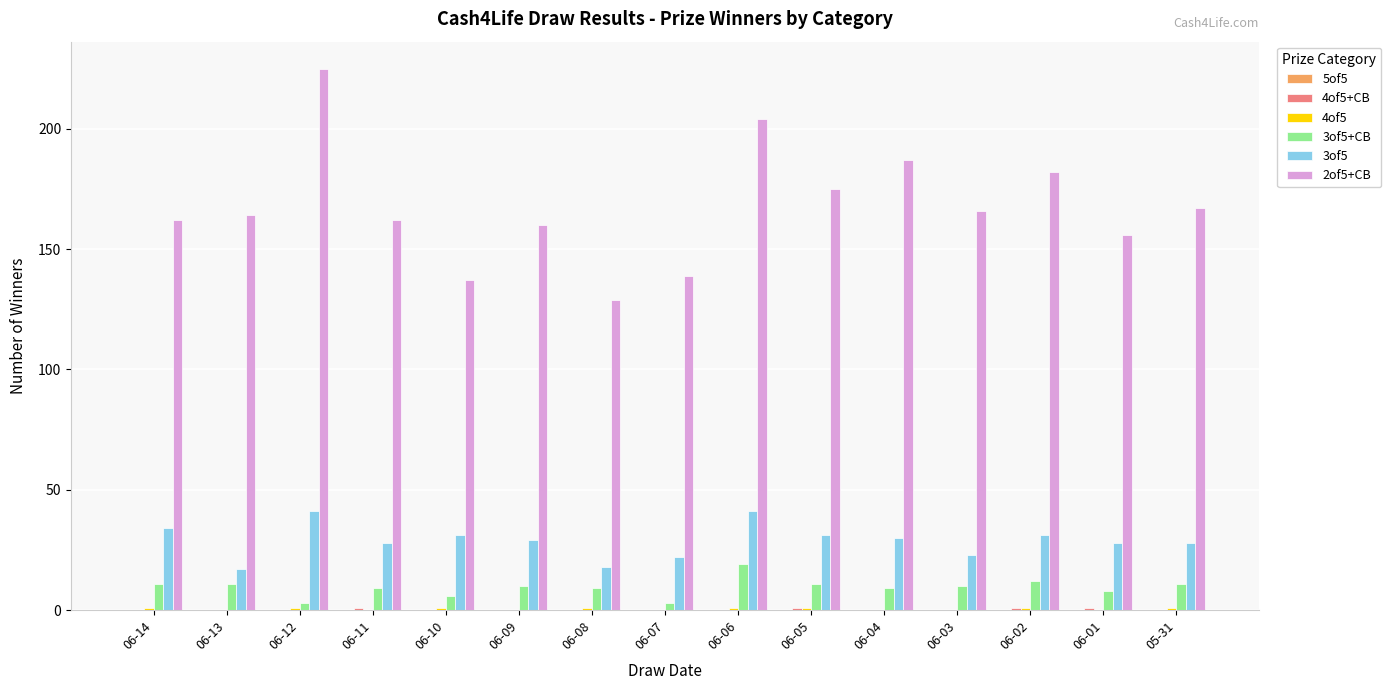

What is the greatest value displayed?

225